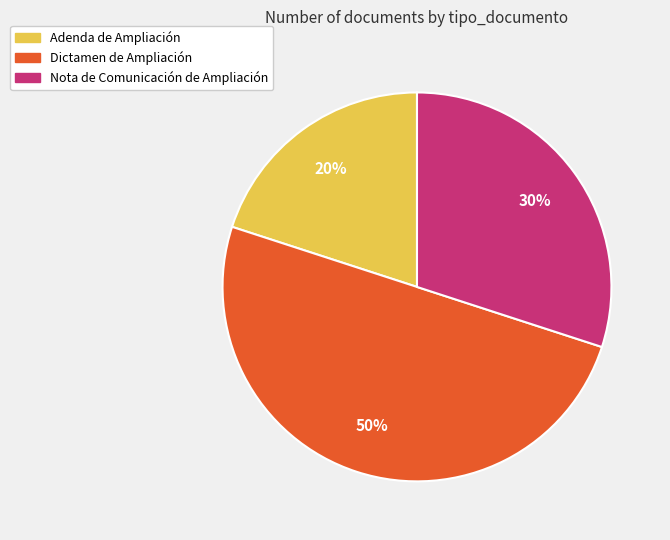

To the nearest percent, what is the average slice percentage?

33%